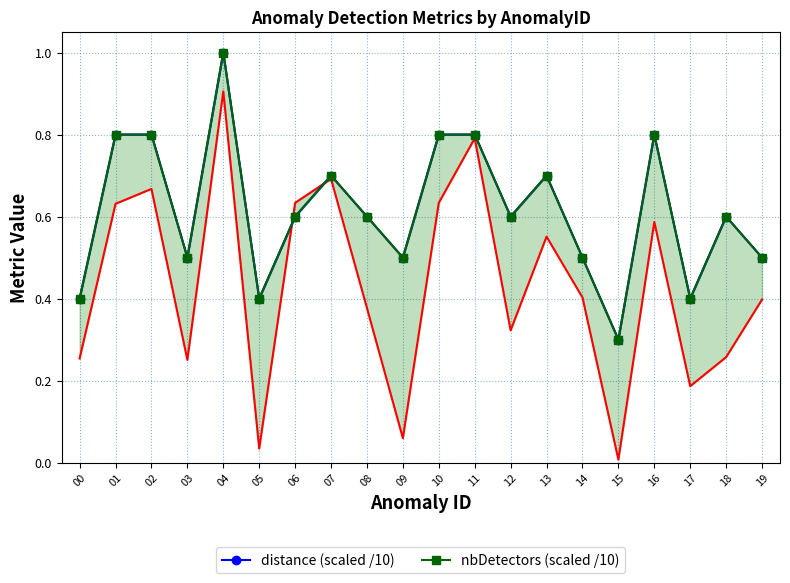

At which category is the sum across all series the highest?

04